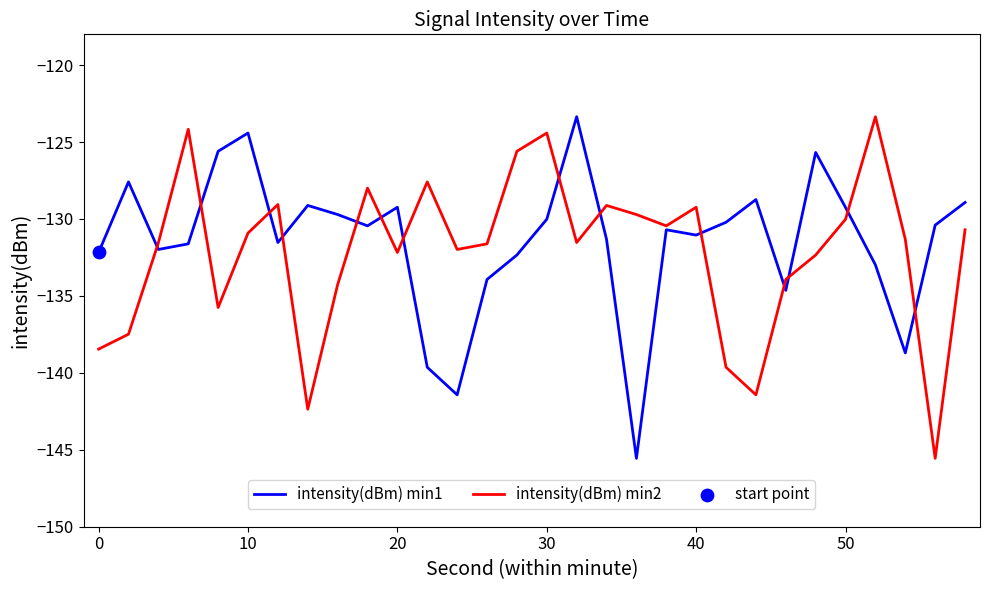

What is the minimum value shown in the chart?

-145.6